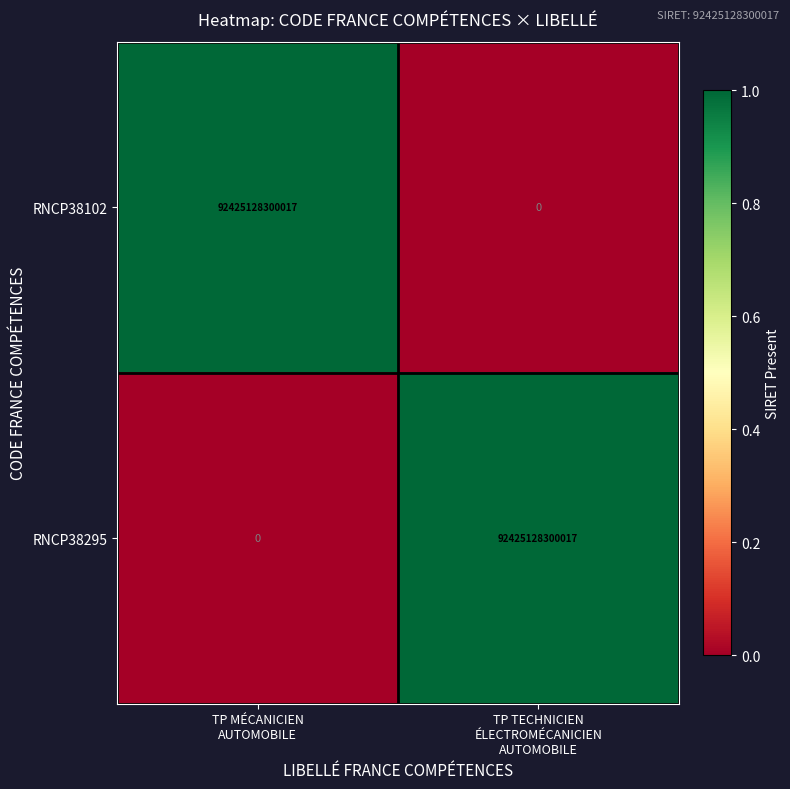

What is the difference between the maximum and minimum values in the RNCP38295 series?

92425128300017